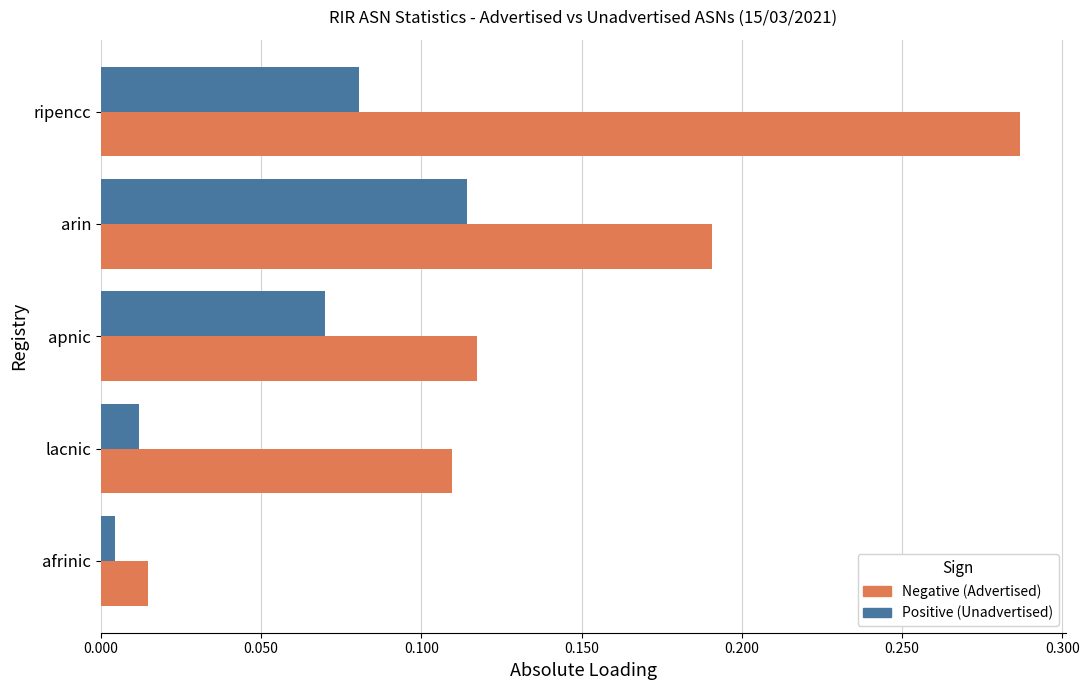

At which category is the sum across all series the highest?

ripencc